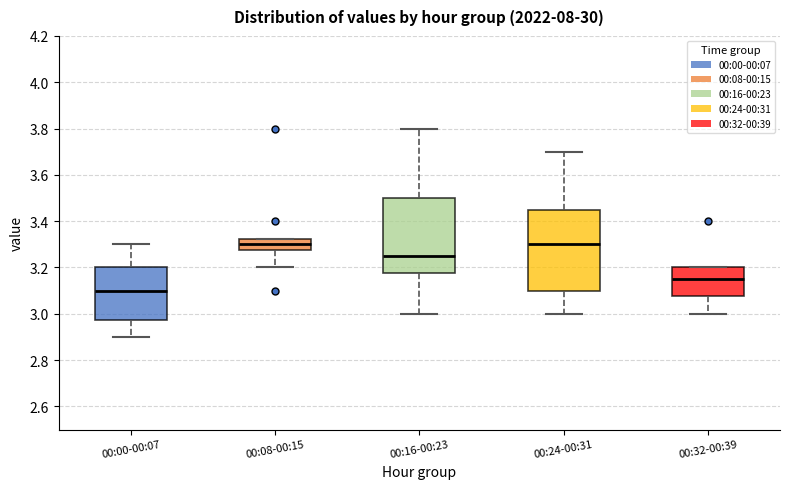

Reading left to right, read every box against the y-axis: the position of its median line, the range the box covers, and the ends of its whiskers. The values are not printed on the chart, so give them approximately, as read against the axis.

00:00-00:07: median 3.10, box 2.98 to 3.20, whiskers 2.90 to 3.30
00:08-00:15: median 3.30, box 3.28 to 3.32, whiskers 3.20 to 3.32
00:16-00:23: median 3.26, box 3.18 to 3.50, whiskers 3.00 to 3.80
00:24-00:31: median 3.30, box 3.10 to 3.46, whiskers 3.00 to 3.70
00:32-00:39: median 3.16, box 3.08 to 3.20, whiskers 3.00 to 3.20